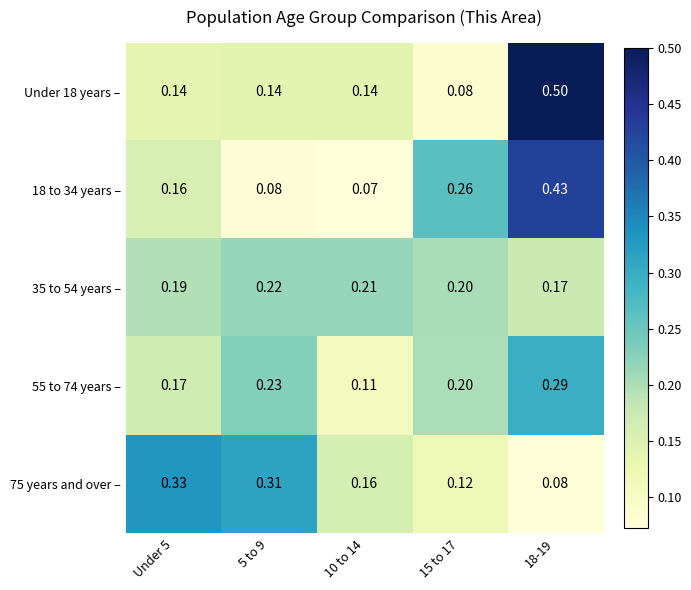

Is the value of 35 to 54 years – at 10 to 14 greater than the value of 55 to 74 years – at 15 to 17?

Yes